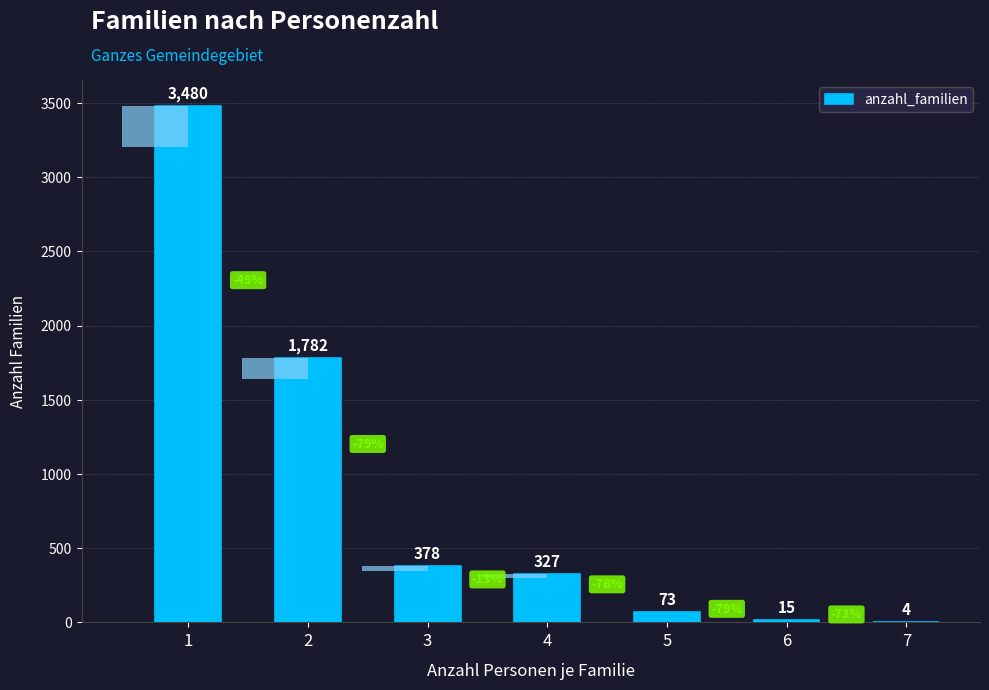

What is the minimum value shown in the chart?

4